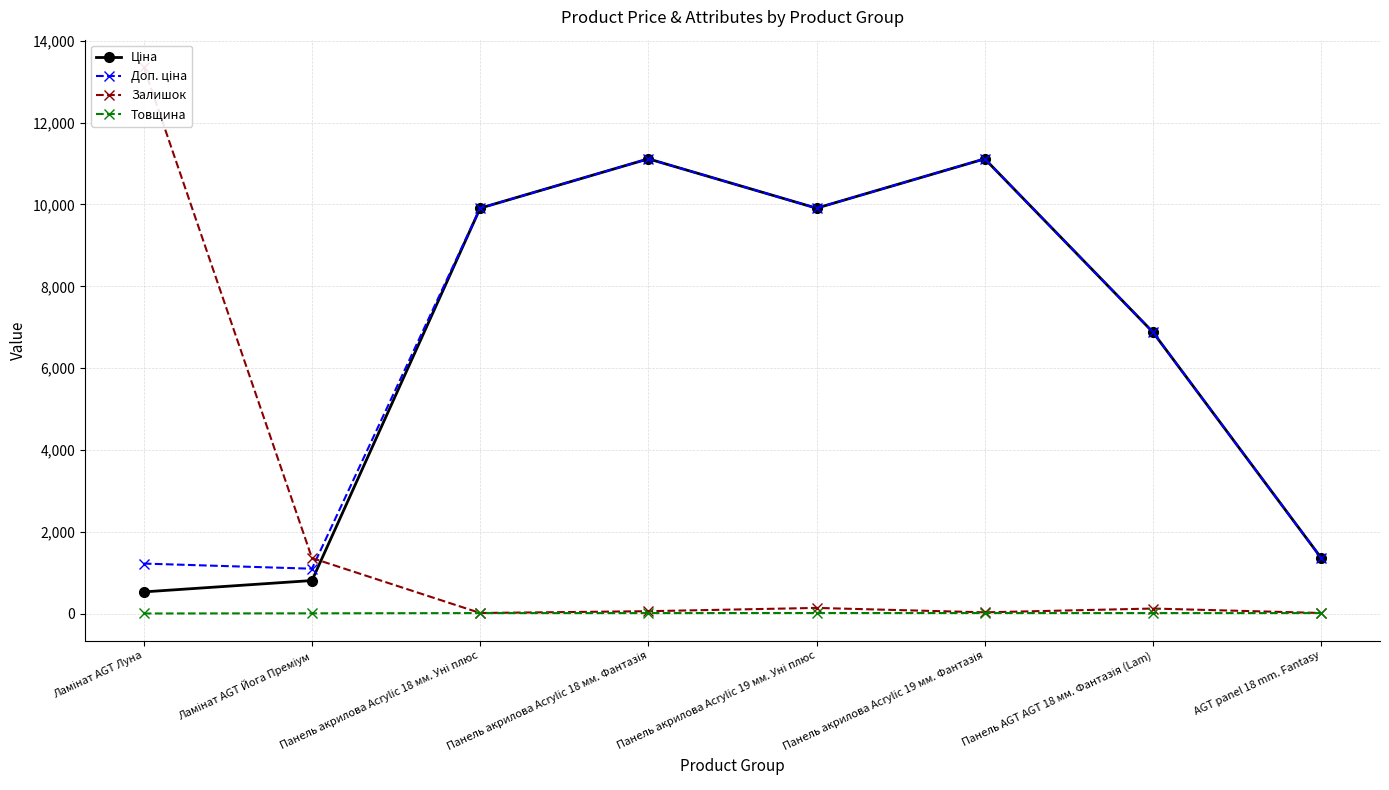

What is the sum of the Ціна values at Панель AGT AGT 18 мм. Фантазія (Lam) and Панель акрилова Acrylic 18 мм. Фантазія?

17993.1